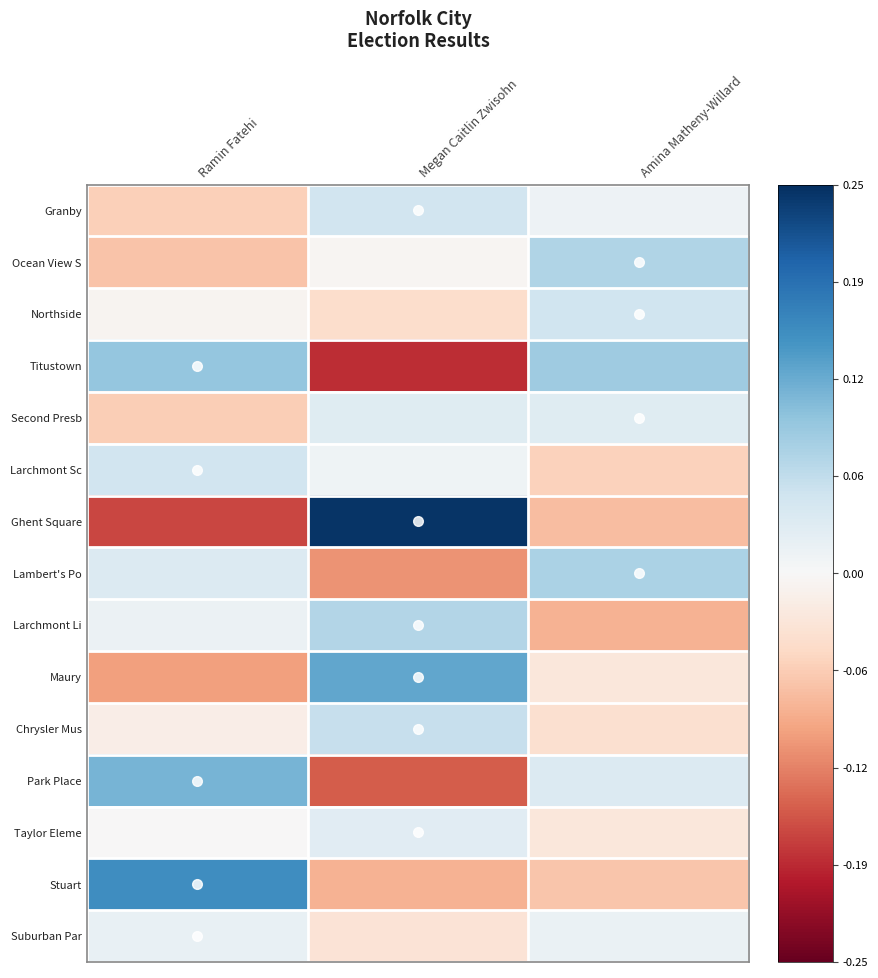

Reading left to right, list all the values displayed in this chart.

Granby: Ramin Fatehi=-0.1	Megan Caitlin Zwisohn=0.0	Amina Matheny-Willard=0.0
Ocean View S: Ramin Fatehi=-0.1	Megan Caitlin Zwisohn=-0.0	Amina Matheny-Willard=0.1
Northside: Ramin Fatehi=-0.0	Megan Caitlin Zwisohn=-0.0	Amina Matheny-Willard=0.1
Titustown: Ramin Fatehi=0.1	Megan Caitlin Zwisohn=-0.2	Amina Matheny-Willard=0.1
Second Presb: Ramin Fatehi=-0.1	Megan Caitlin Zwisohn=0.0	Amina Matheny-Willard=0.0
Larchmont Sc: Ramin Fatehi=0.0	Megan Caitlin Zwisohn=0.0	Amina Matheny-Willard=-0.1
Ghent Square: Ramin Fatehi=-0.2	Megan Caitlin Zwisohn=0.2	Amina Matheny-Willard=-0.1
Lambert's Po: Ramin Fatehi=0.0	Megan Caitlin Zwisohn=-0.1	Amina Matheny-Willard=0.1
Larchmont Li: Ramin Fatehi=0.0	Megan Caitlin Zwisohn=0.1	Amina Matheny-Willard=-0.1
Maury: Ramin Fatehi=-0.1	Megan Caitlin Zwisohn=0.1	Amina Matheny-Willard=-0.0
Chrysler Mus: Ramin Fatehi=-0.0	Megan Caitlin Zwisohn=0.1	Amina Matheny-Willard=-0.0
Park Place: Ramin Fatehi=0.1	Megan Caitlin Zwisohn=-0.2	Amina Matheny-Willard=0.0
Taylor Eleme: Ramin Fatehi=-0.0	Megan Caitlin Zwisohn=0.0	Amina Matheny-Willard=-0.0
Stuart: Ramin Fatehi=0.2	Megan Caitlin Zwisohn=-0.1	Amina Matheny-Willard=-0.1
Suburban Par: Ramin Fatehi=0.0	Megan Caitlin Zwisohn=-0.0	Amina Matheny-Willard=0.0